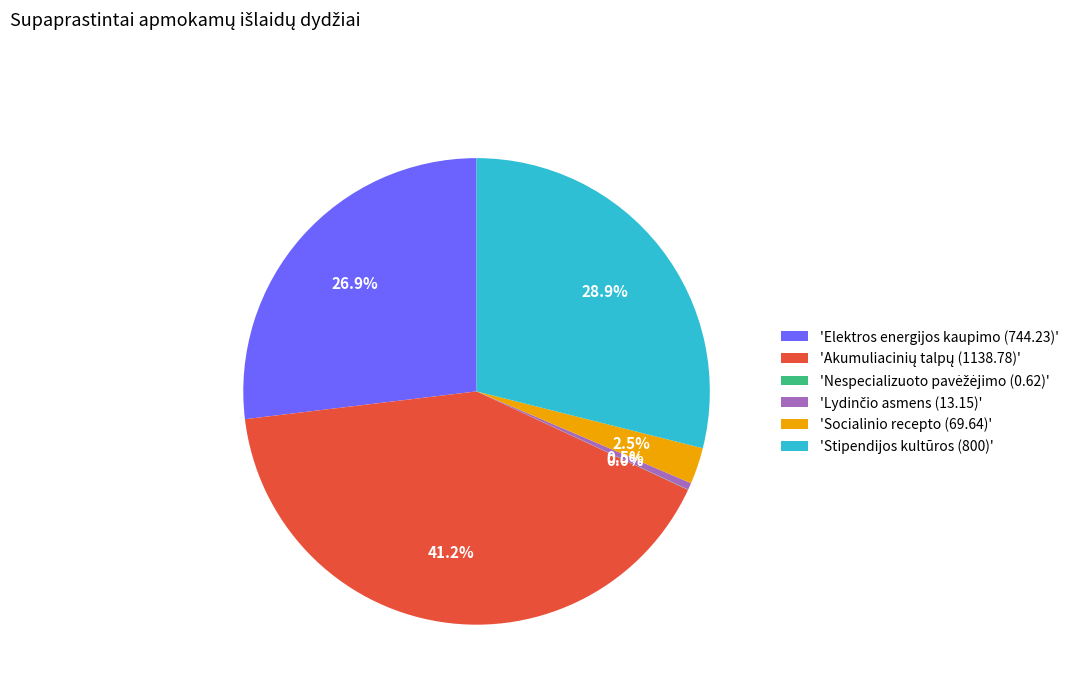

Does 'Stipendijos kultūros (800)' represent more than half of the total?

No